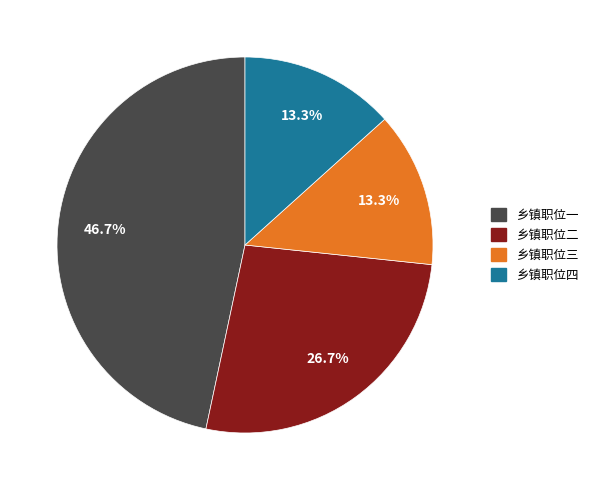

Is the sum of 乡镇职位一 and 乡镇职位四 greater than half?

Yes